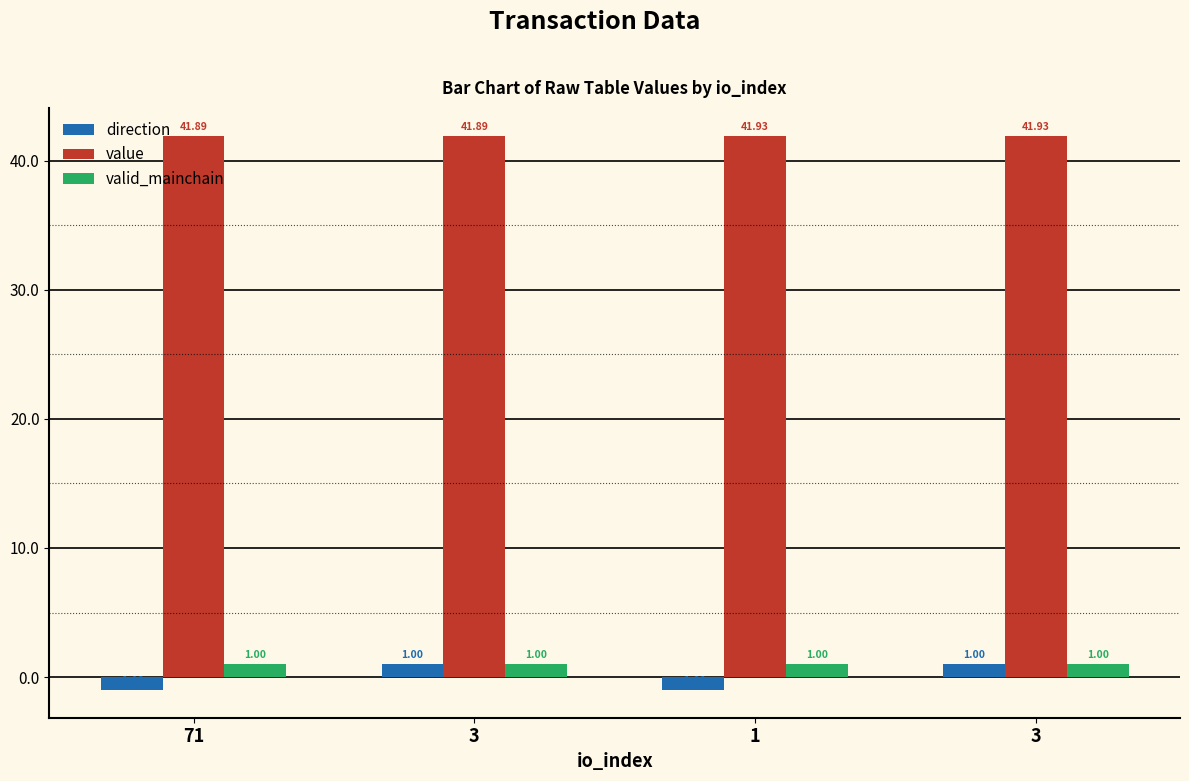

What are all the series names shown in the legend?

direction, value, valid_mainchain